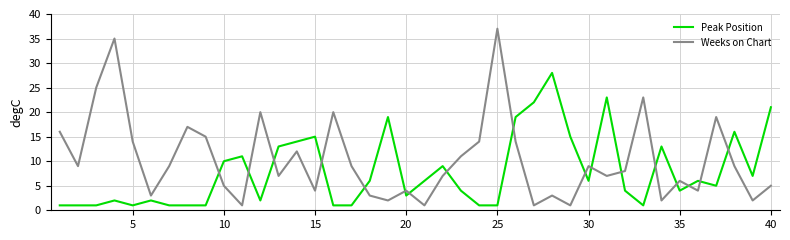

How many interior local valleys does the Weeks on Chart series have?

13